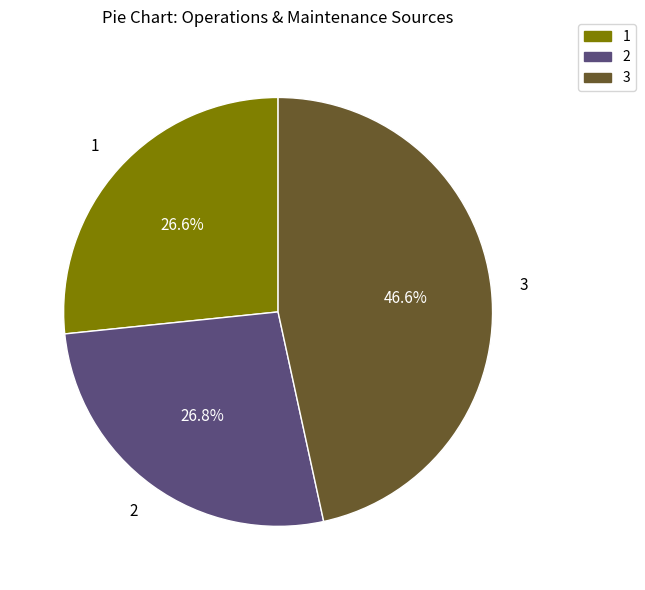

Is there a majority slice in this chart?

No